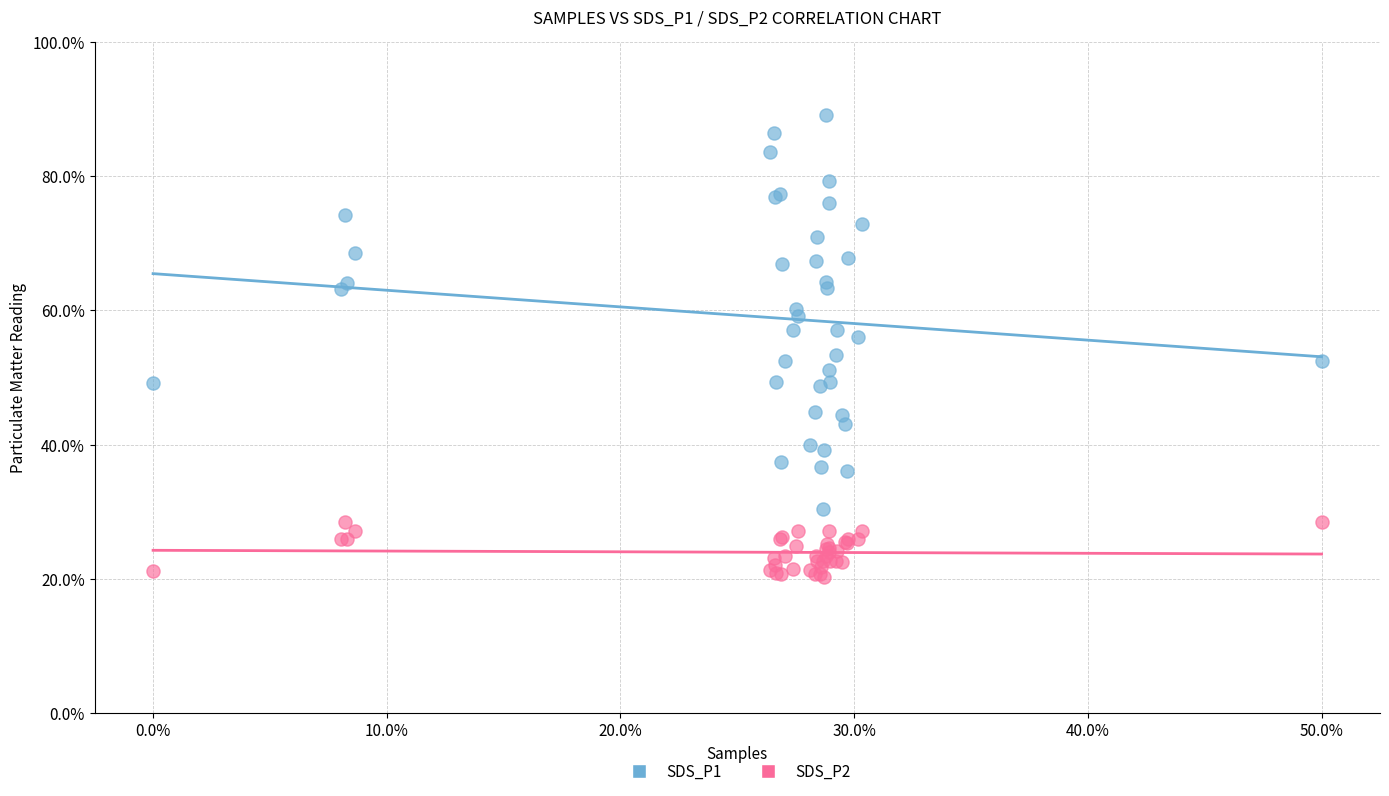

What are all the series names shown in the legend?

SDS_P1, SDS_P2